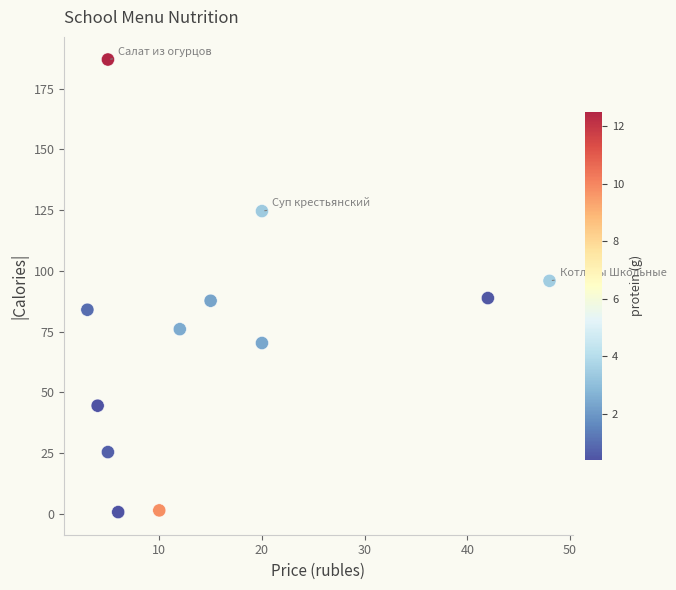

What is the range of X values (max minus min)?

45.0